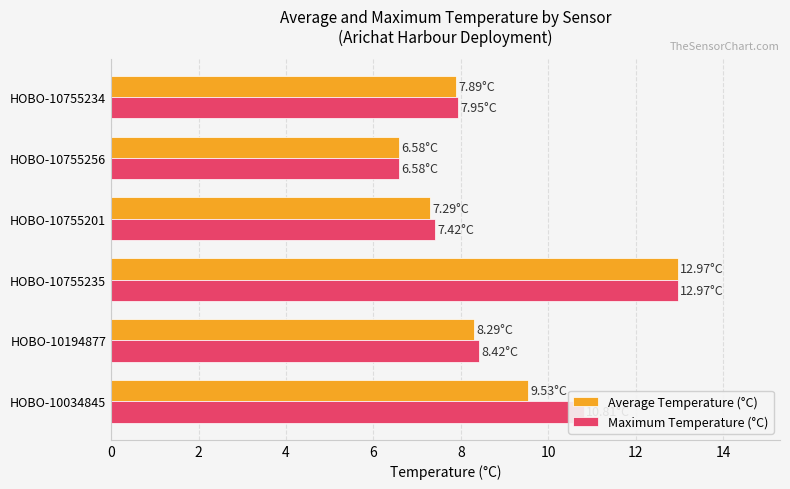

Is the value of Maximum Temperature (°C) at HOBO-10755201 greater than the value of Average Temperature (°C) at HOBO-10034845?

No